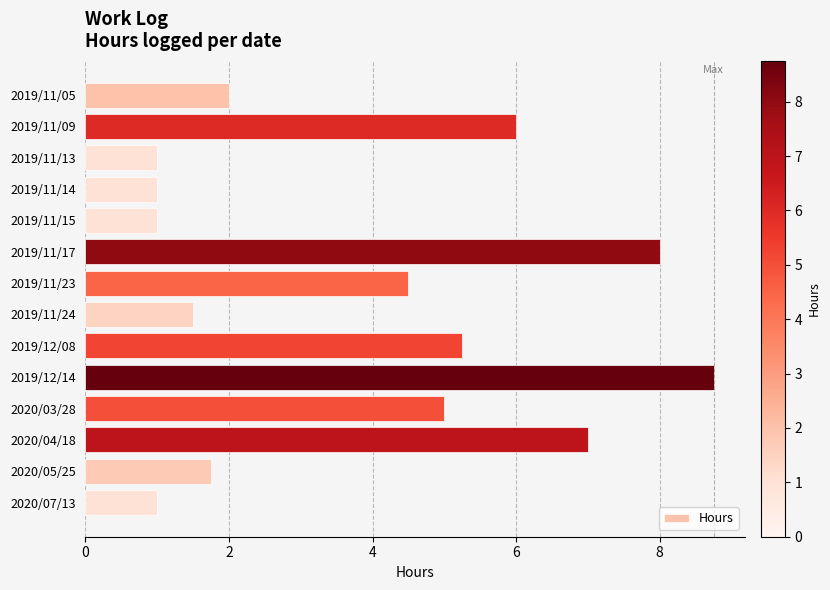

What is the difference between the maximum and minimum values?

7.8